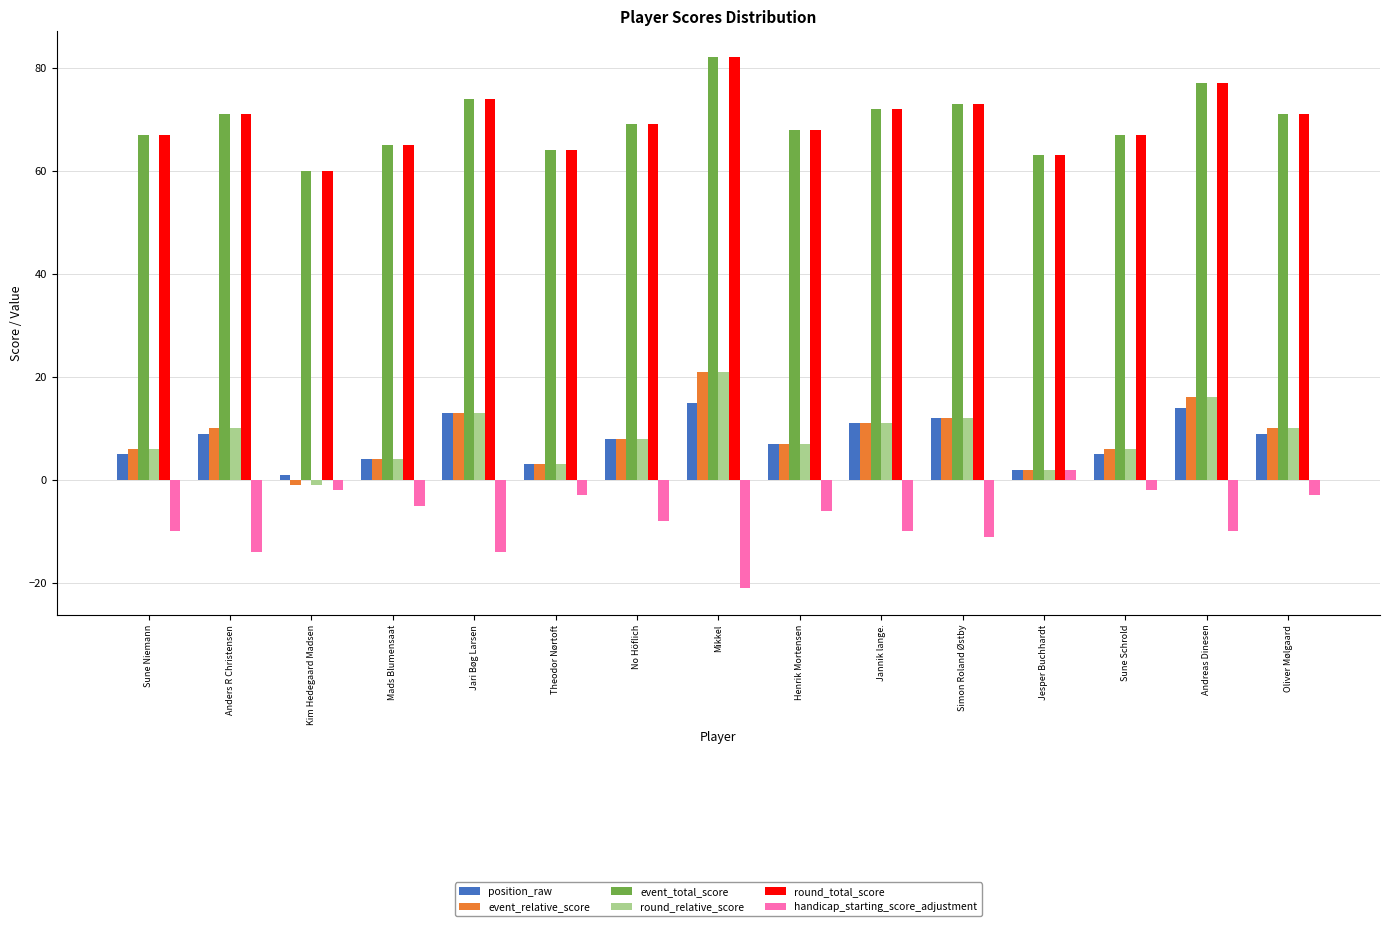

What is the total value across all series at Henrik Mortensen?

151